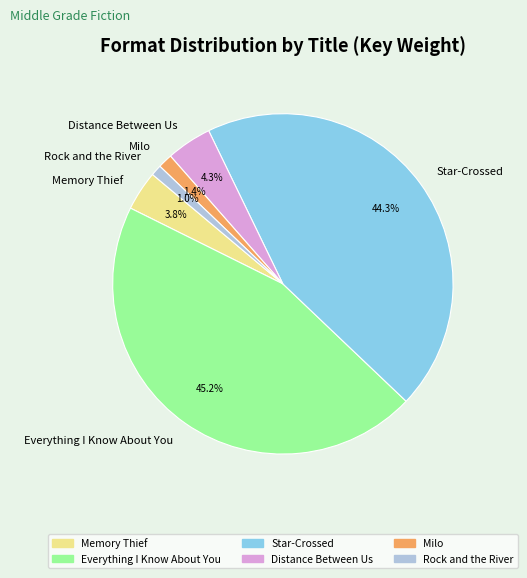

How many segments does this pie chart have?

6